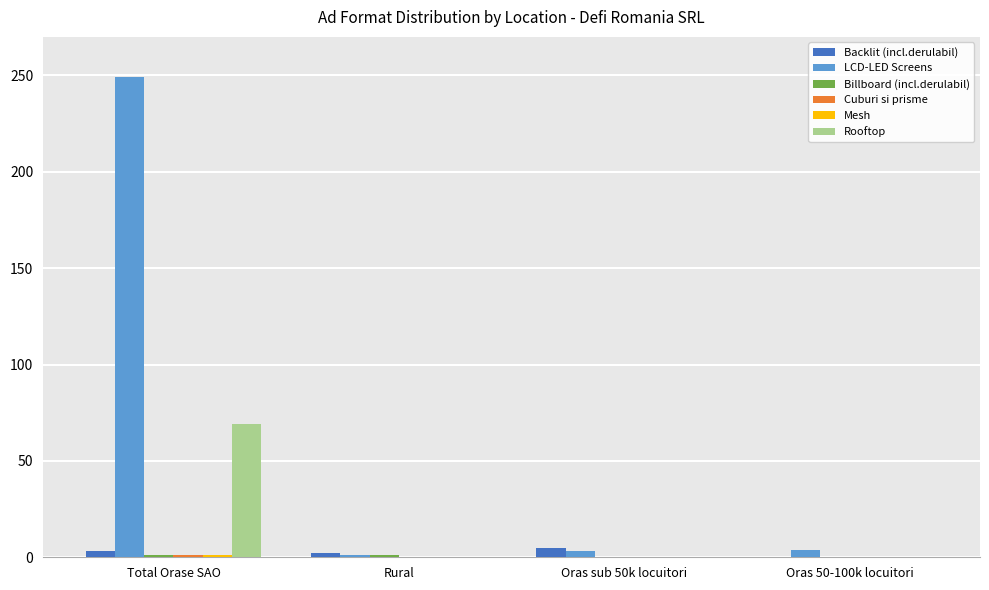

What is the highest value of the Rooftop series?

69